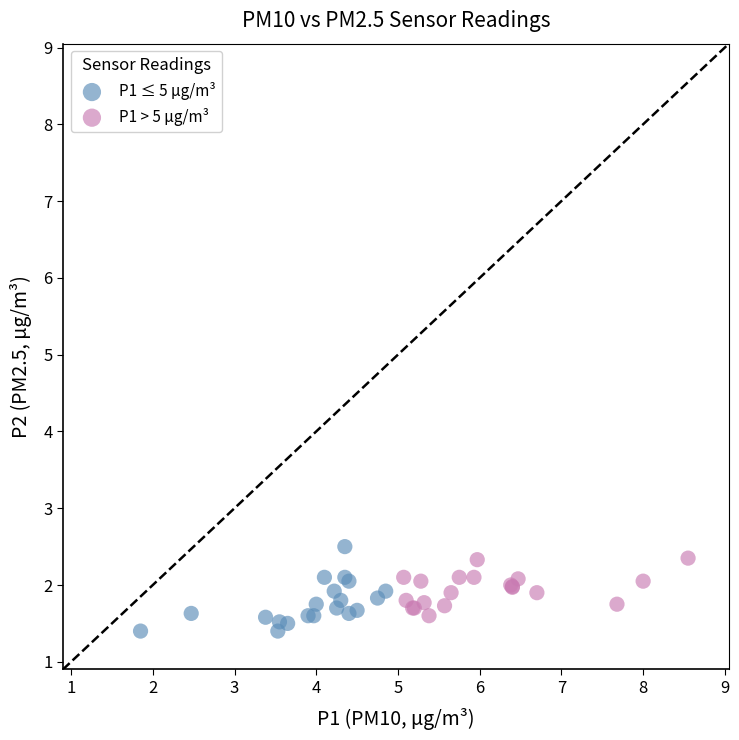

Which series has the largest Y range (max minus min)?

P1 ≤ 5 µg/m³